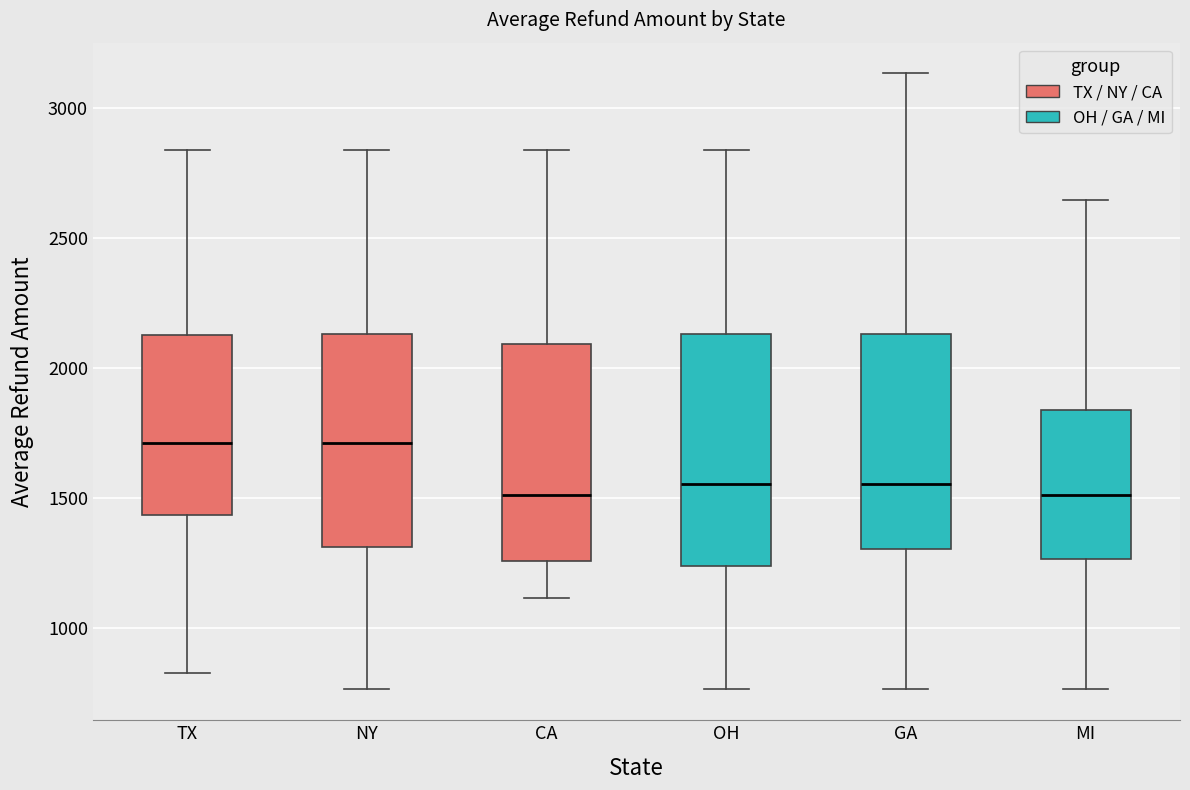

Reading left to right, transcribe this box plot: for each box, give where its median line is, the range the box spans, and where its two whiskers end, as read against the y-axis. The values are not printed on the chart, so give them approximately, as read against the axis.

TX: median 1700, box 1450 to 2150, whiskers 850 to 2850
NY: median 1700, box 1300 to 2150, whiskers 750 to 2850
CA: median 1500, box 1250 to 2100, whiskers 1100 to 2850
OH: median 1550, box 1250 to 2150, whiskers 750 to 2850
GA: median 1550, box 1300 to 2150, whiskers 750 to 3150
MI: median 1500, box 1250 to 1850, whiskers 750 to 2650